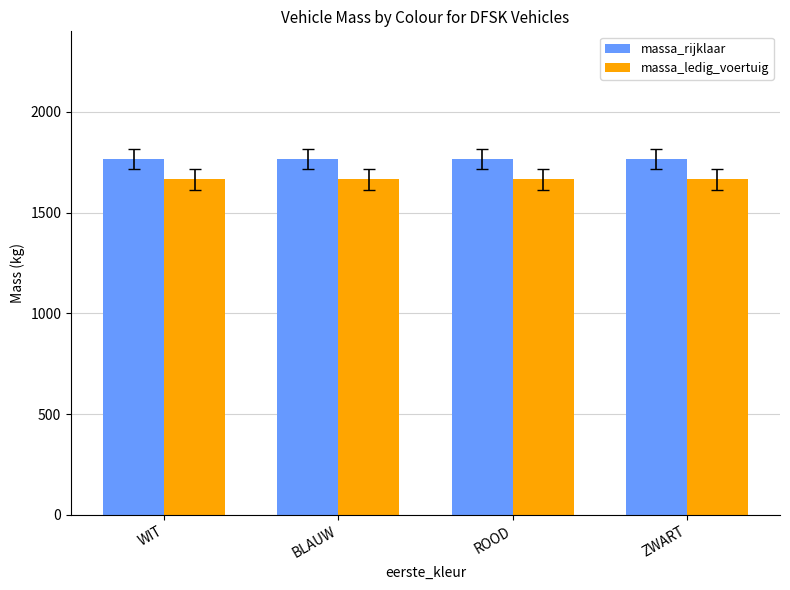

At how many categories does at least one series exceed 1710?

4